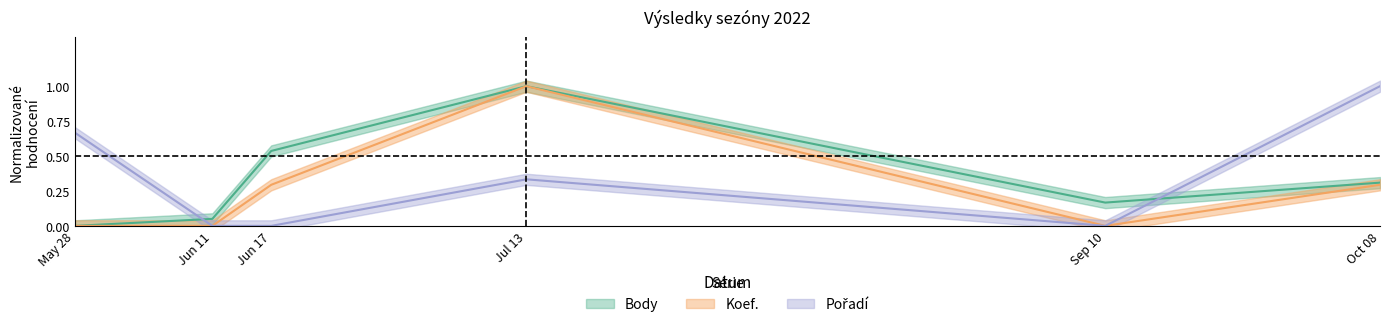

What is the total value across all series at Sep 10?

0.2